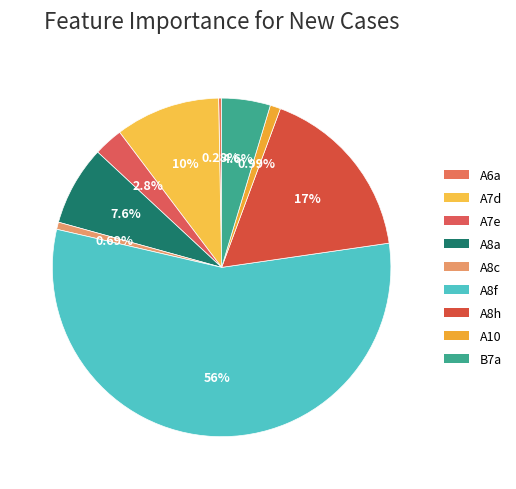

To the nearest percent, what is the difference between the B7a and A8h slice percentages?

12%